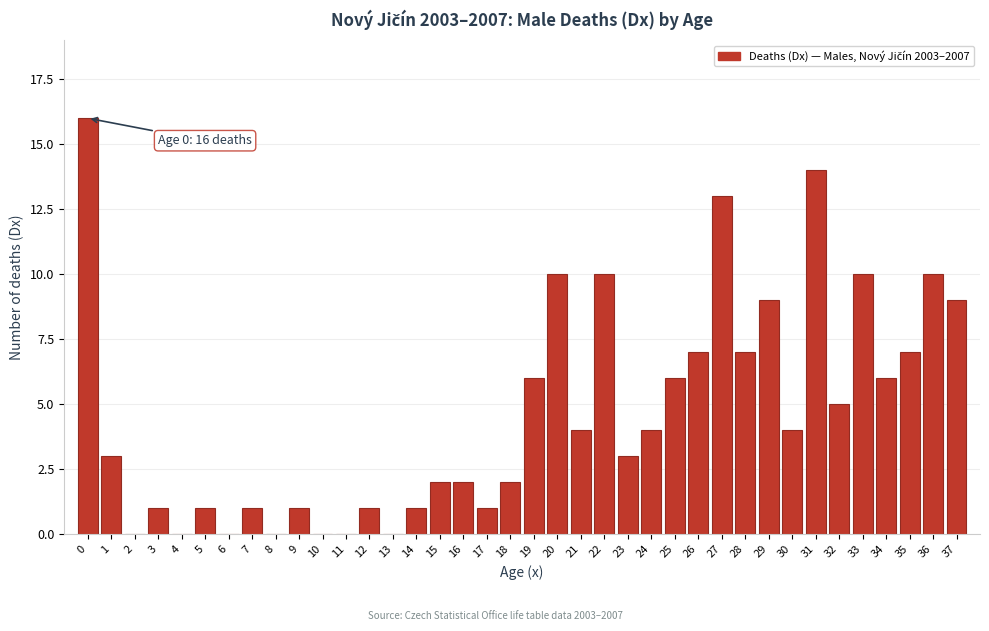

The value at 16 is 2. True or false?

True